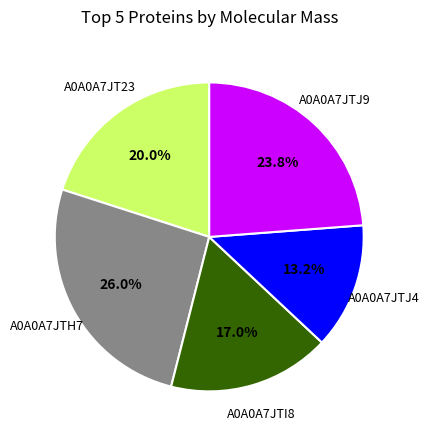

Rank the categories by value from highest to lowest.

A0A0A7JTH7, A0A0A7JTJ9, A0A0A7JT23, A0A0A7JTI8, A0A0A7JTJ4